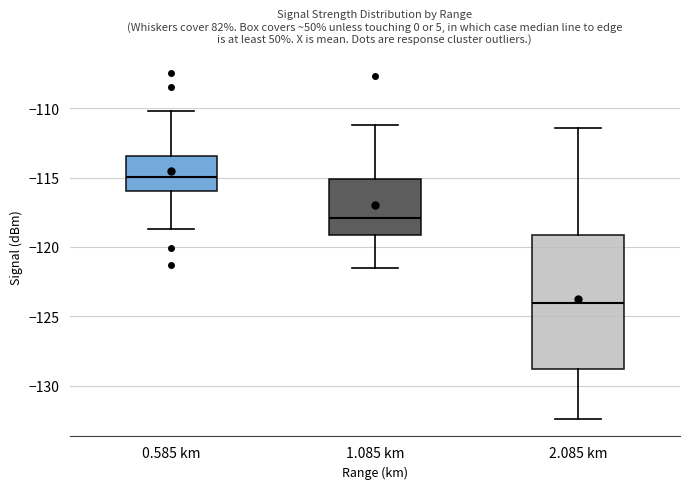

Which box is the tallest, from its lower edge to its upper edge?

2.085 km